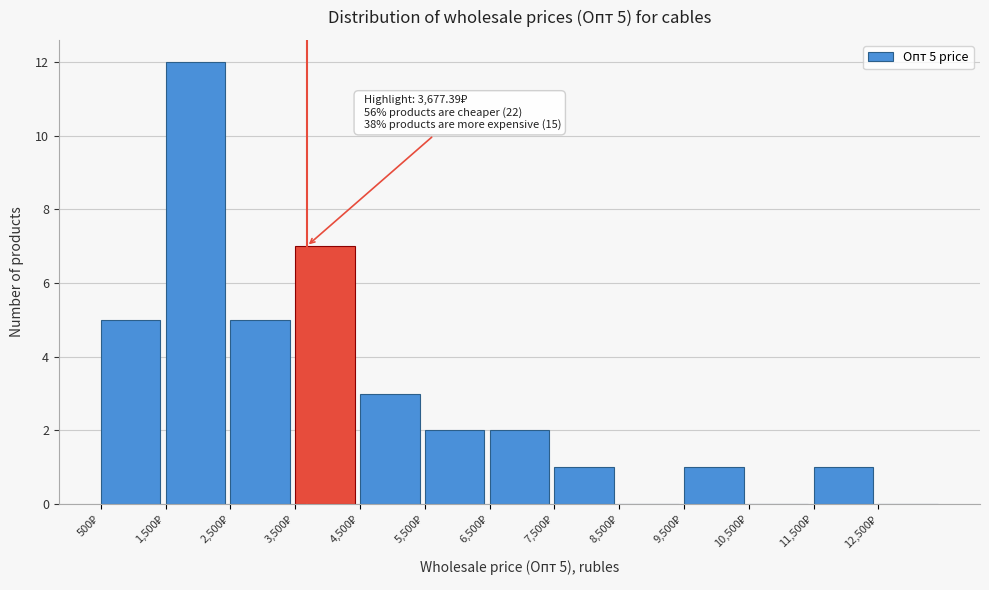

Over which range of the x-axis is the bar tallest?

1500 to 2500